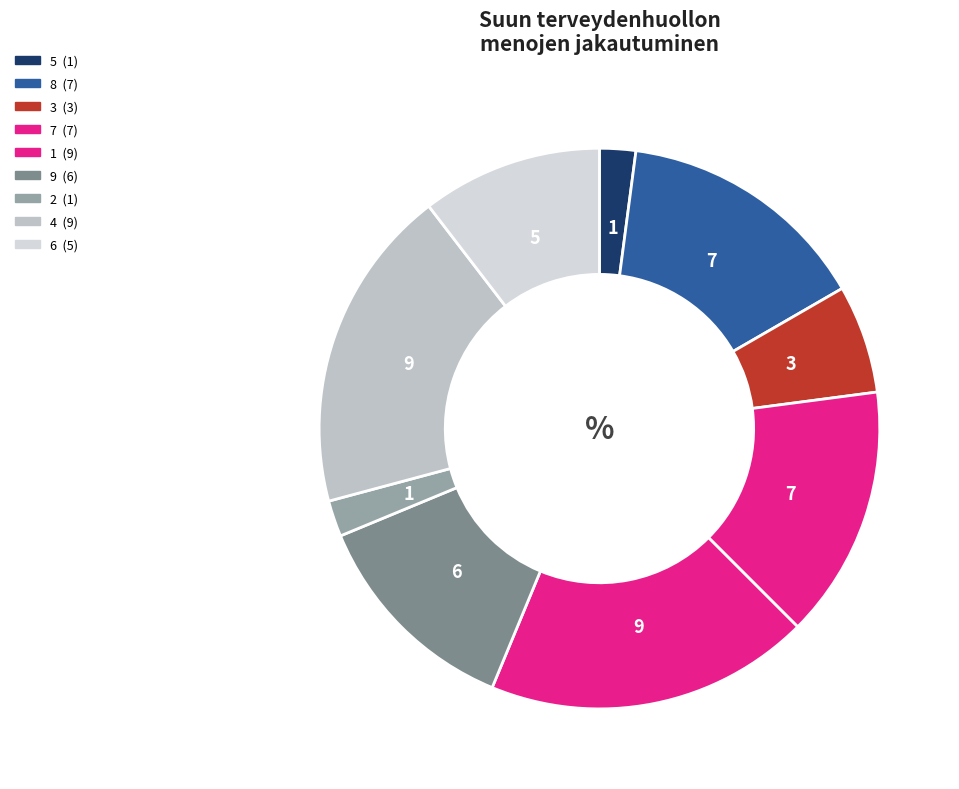

What is the largest slice in the pie chart?

1